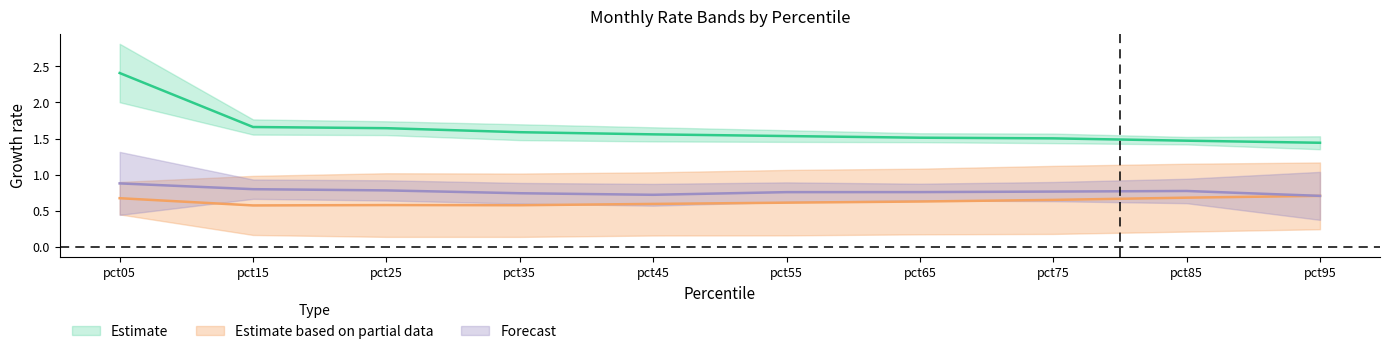

Reading left to right, what are all the values shown in this chart?

Jan: 2.8	1.8	1.7	1.7	1.7	1.6	1.6	1.6	1.5	1.5
Feb: 2.0	1.6	1.5	1.5	1.5	1.5	1.4	1.4	1.4	1.4
Mar: 0.4	0.2	0.1	0.1	0.2	0.2	0.2	0.2	0.2	0.2
Apr: 0.9	1.0	1.0	1.0	1.0	1.1	1.1	1.1	1.2	1.2
Jul: 0.4	0.7	0.6	0.6	0.6	0.6	0.6	0.6	0.6	0.4
Aug: 1.3	0.9	0.9	0.9	0.9	0.9	0.9	0.9	0.9	1.0